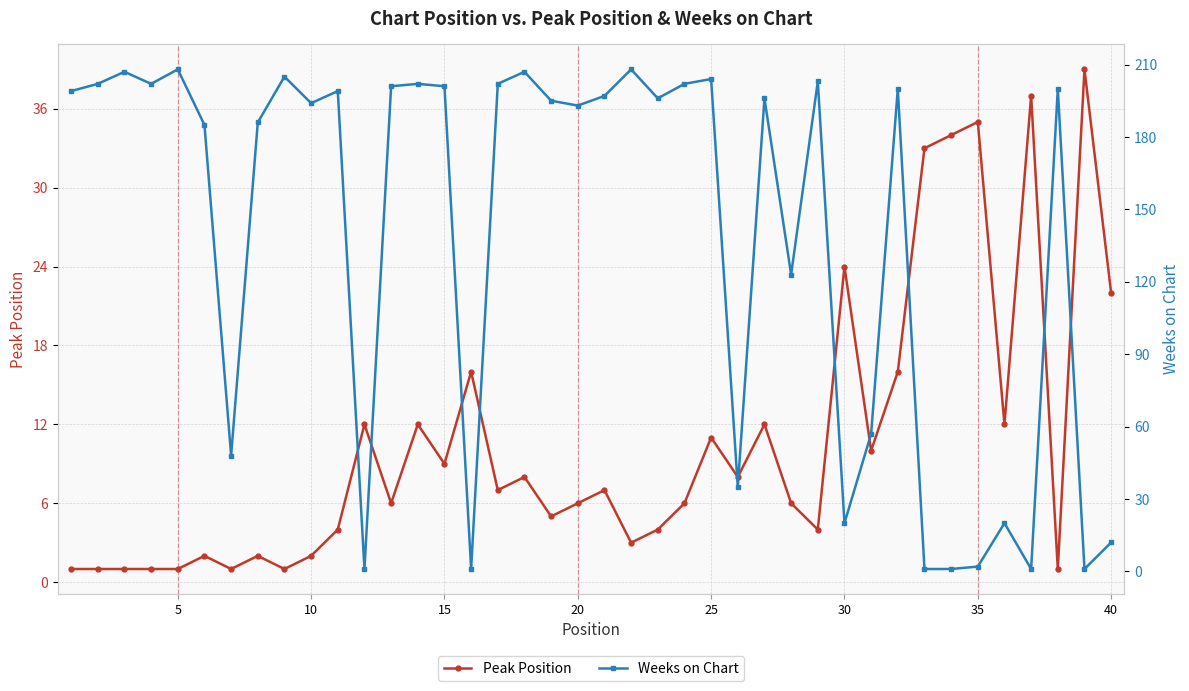

True or false: Peak Position has more than 0 points higher than both neighbors.

True